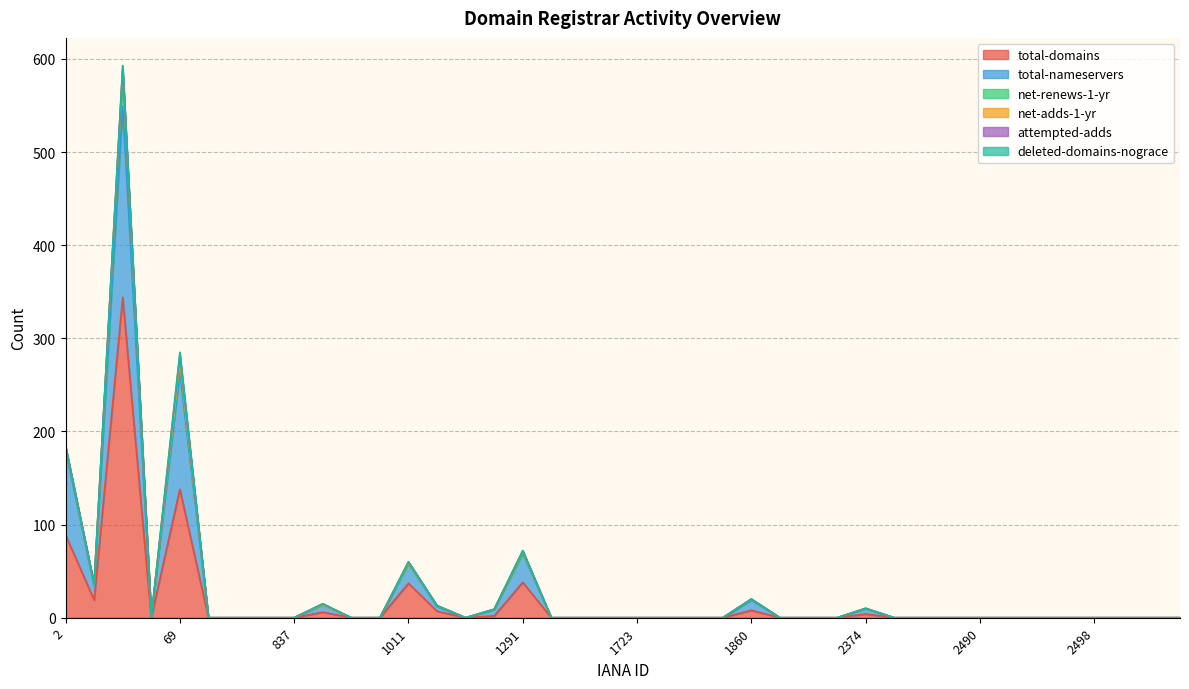

What is the highest value of the total-domains series?

344